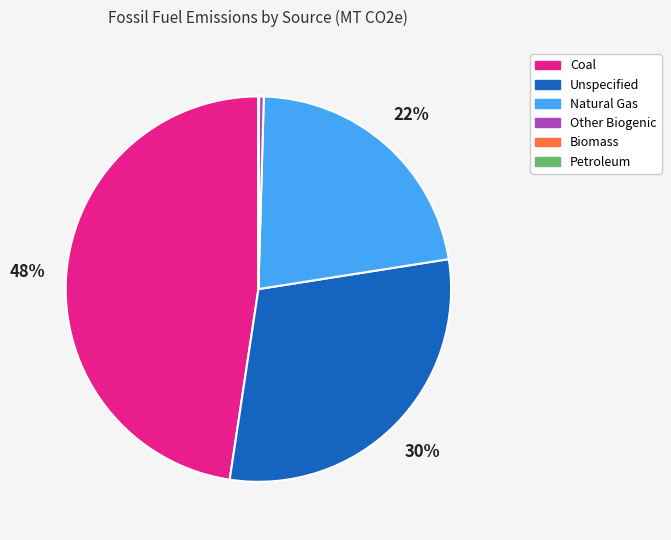

What is the ratio of the value at Coal to the value at Other Biogenic?

121.0